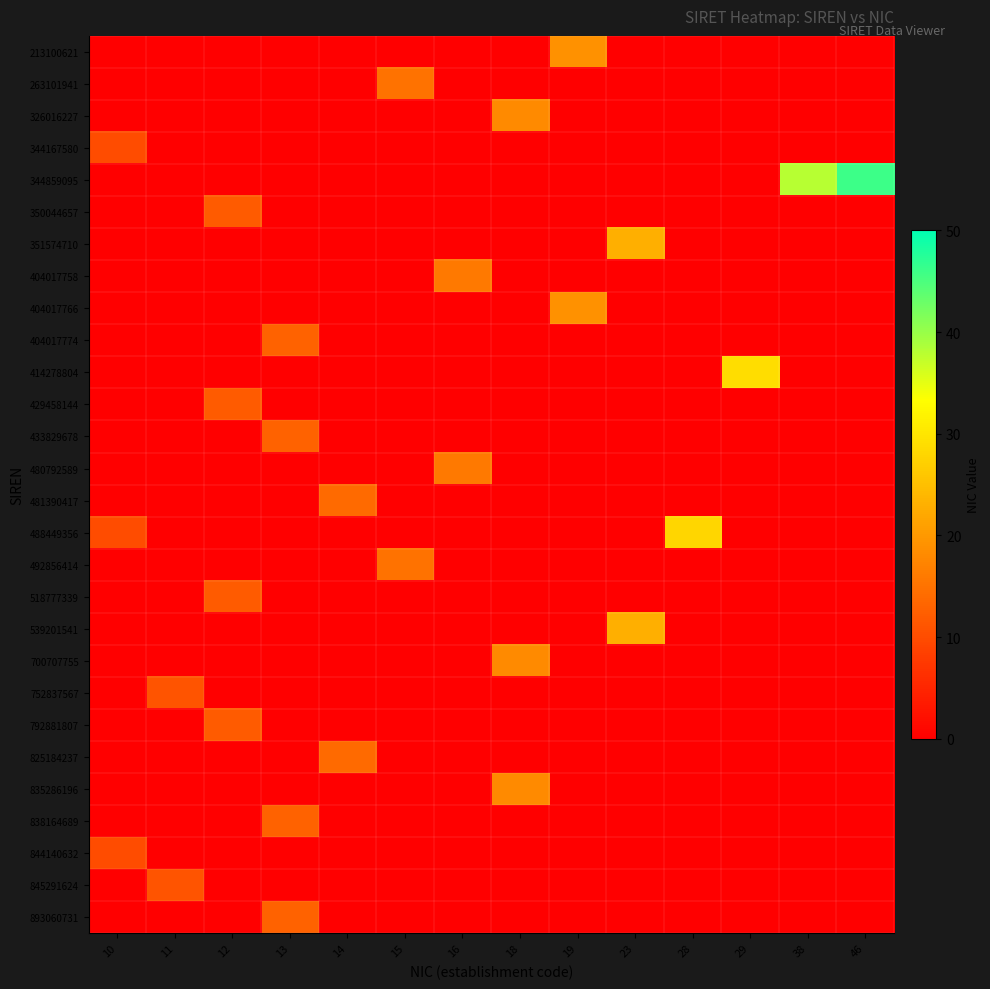

How many values in 429458144 are above zero?

1